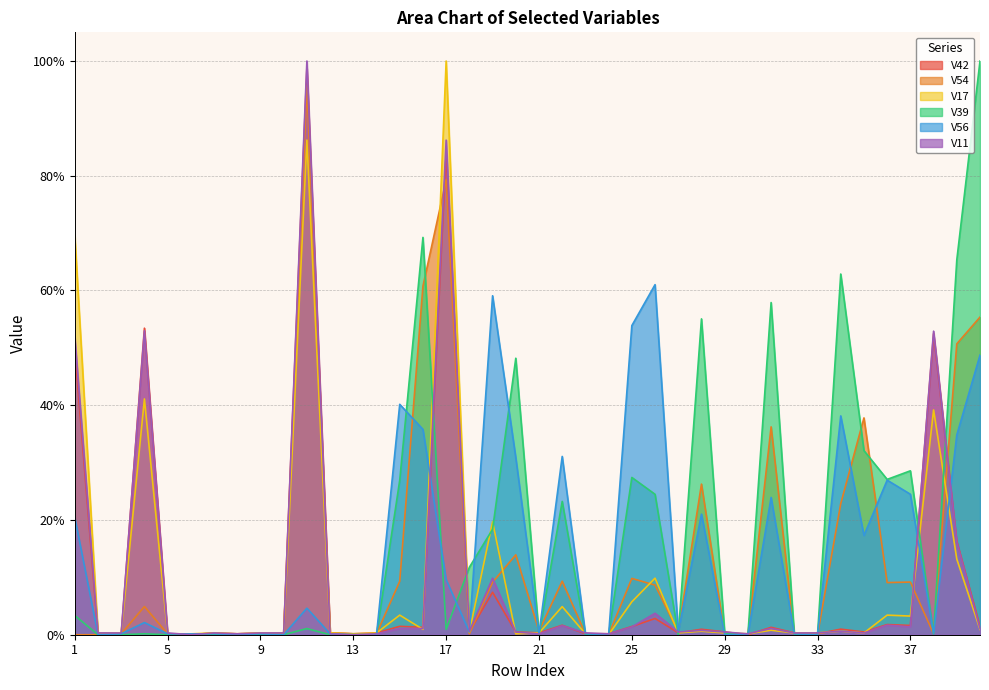

True or false: V42 and V54 intersect in this chart.

True